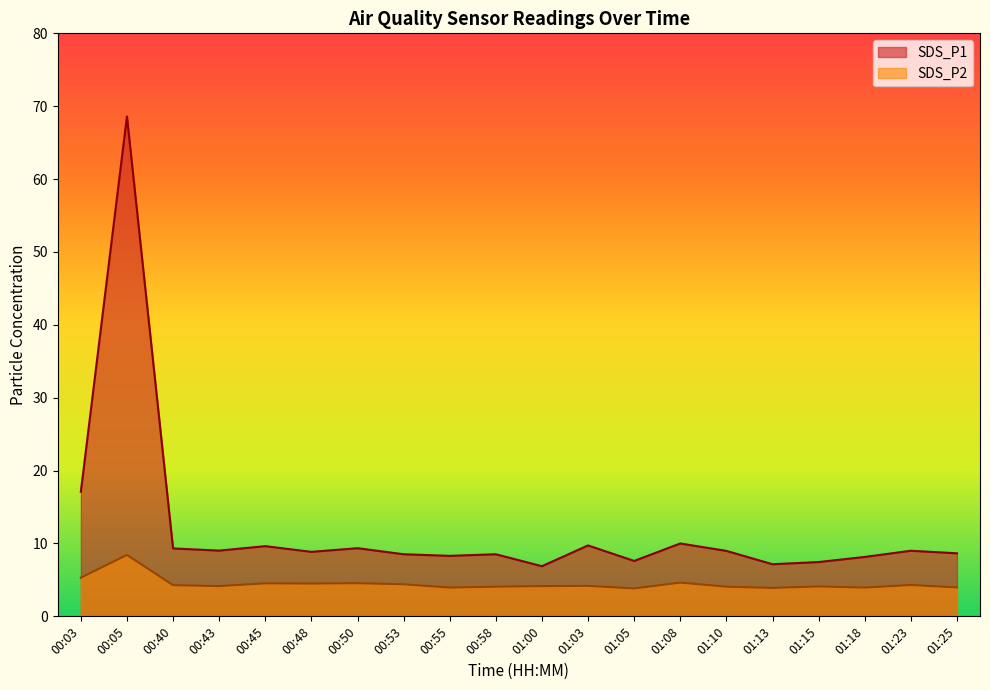

Which label corresponds to the smallest value in the chart?

01:05